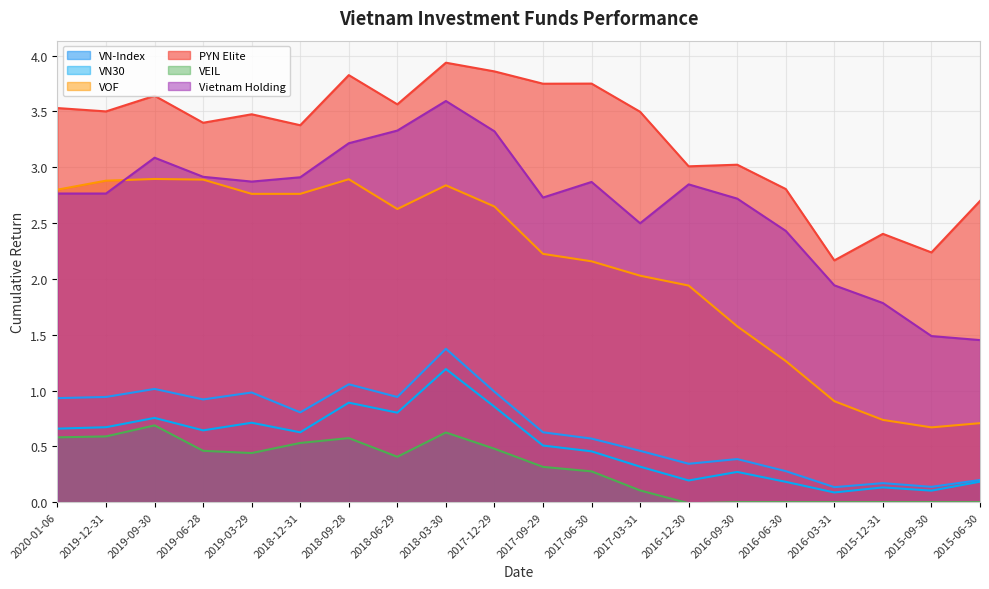

Which series has the largest total across all categories?

PYN Elite